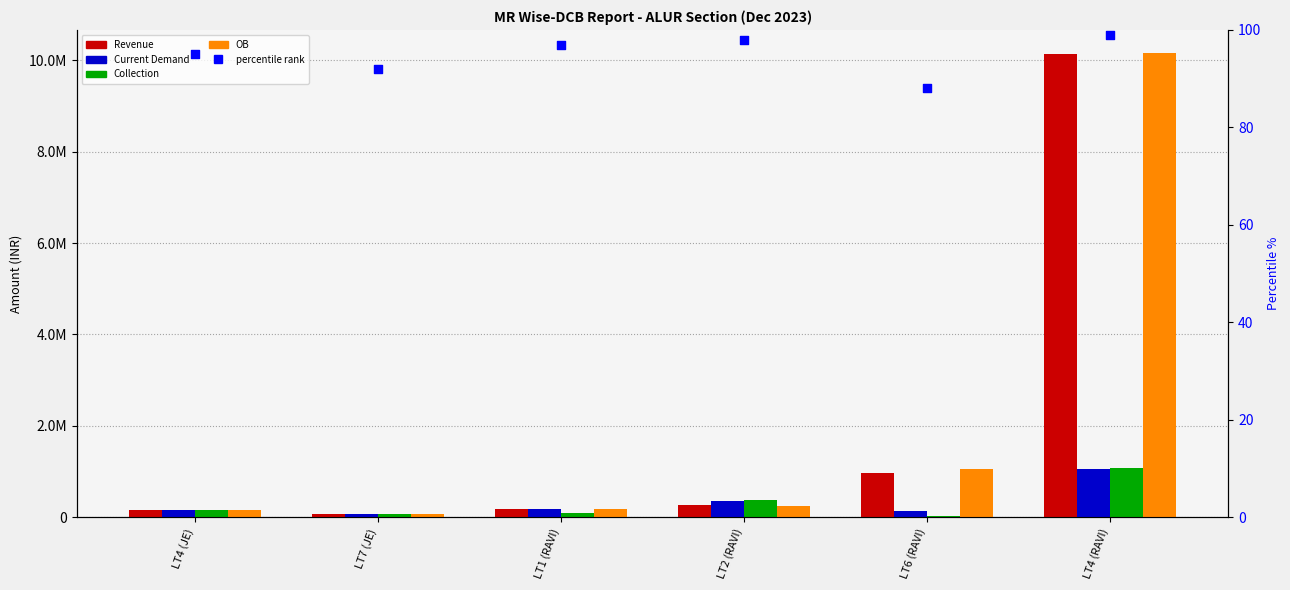

What are all the series names shown in the legend?

Revenue, Current Demand, Collection, OB, percentile rank